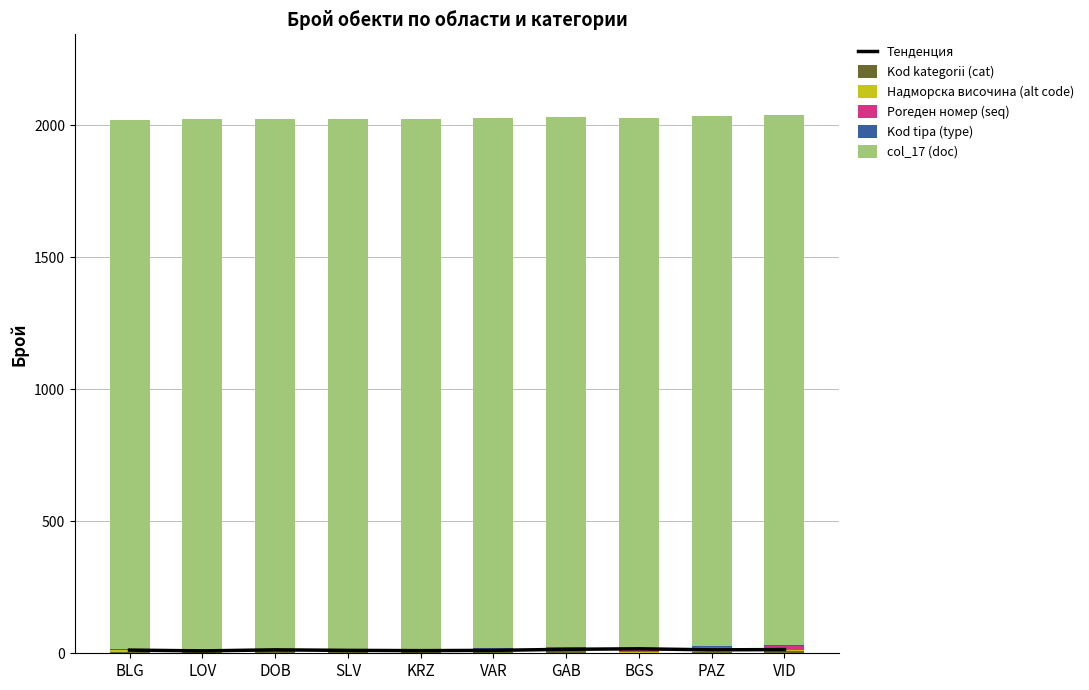

Reading right to left, list all the values displayed in this chart.

Тенденция: VID=14	PAZ=13	BGS=17	GAB=15	VAR=11	KRZ=10	SLV=11	DOB=13	LOV=9	BLG=12
Kod kategorii (cat): VID=8	PAZ=6	BGS=2	GAB=7	VAR=5	KRZ=5	SLV=5	DOB=7	LOV=7	BLG=5
Надморска височина (alt code): VID=5	PAZ=4	BGS=2	GAB=6	VAR=4	KRZ=4	SLV=4	DOB=3	LOV=5	BLG=6
Poreден номер (seq): VID=16	PAZ=15	BGS=14	GAB=9	VAR=7	KRZ=6	SLV=4	DOB=3	LOV=2	BLG=1
Kod tipa (type): VID=3	PAZ=3	BGS=1	GAB=3	VAR=3	KRZ=3	SLV=3	DOB=3	LOV=3	BLG=3
col_17 (doc): VID=2007	PAZ=2007	BGS=2007	GAB=2007	VAR=2007	KRZ=2007	SLV=2007	DOB=2007	LOV=2007	BLG=2007